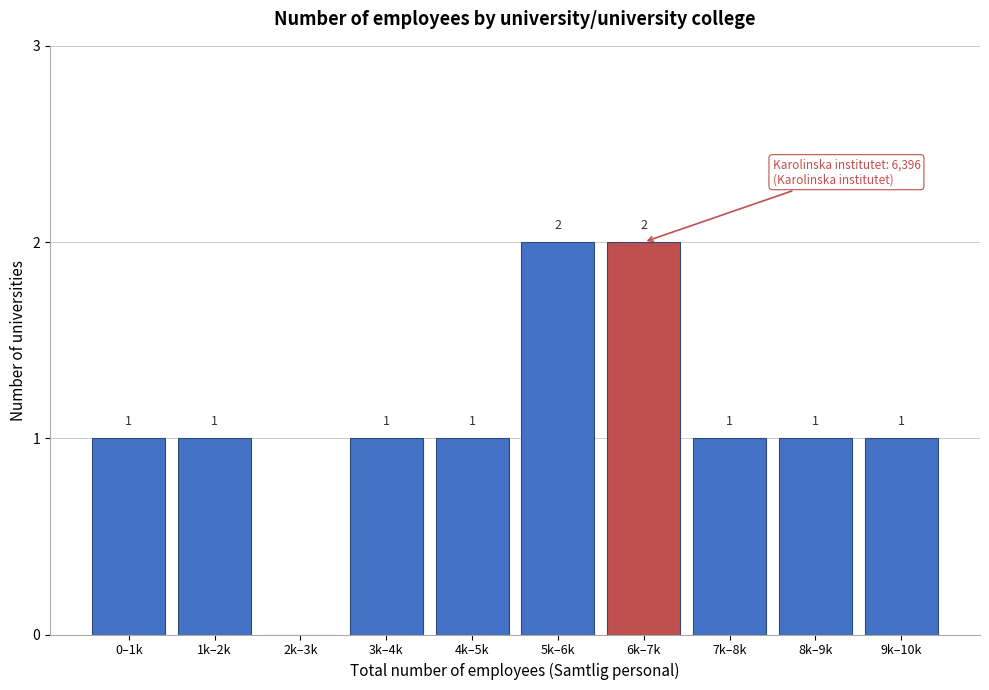

Reading left to right, list all the values displayed in this chart.

0–1k=1	1k–2k=1	2k–3k=0	3k–4k=1	4k–5k=1	5k–6k=2	6k–7k=2	7k–8k=1	8k–9k=1	9k–10k=1